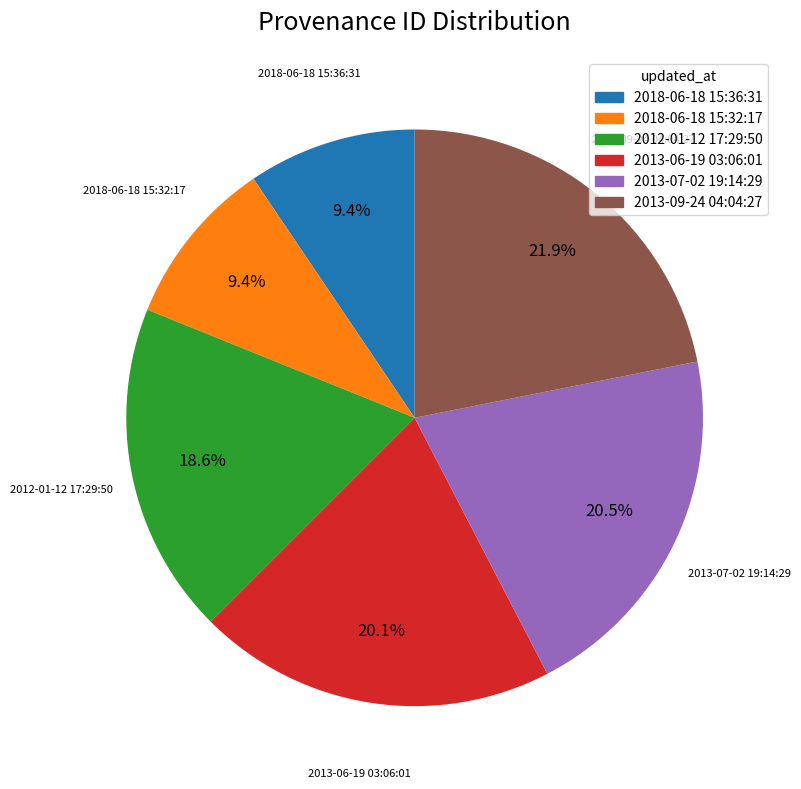

Which slice is the largest?

2013-09-24 04:04:27